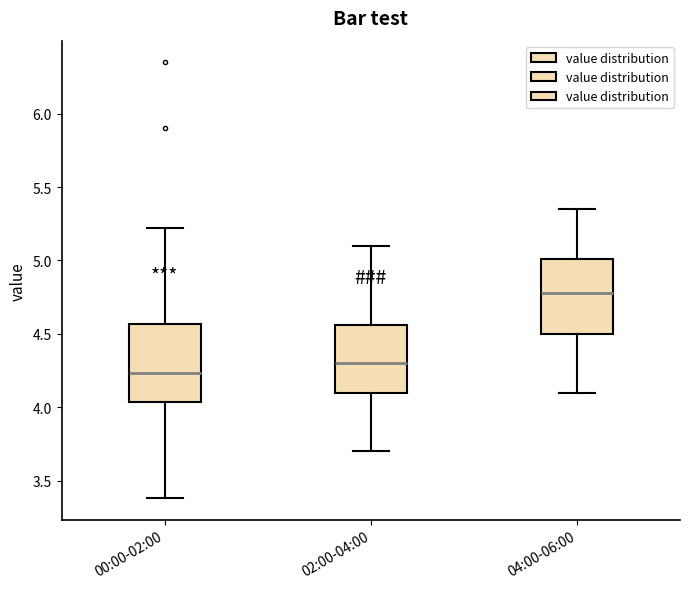

Reading left to right, transcribe this box plot: for each box, give where its median line is, the range the box spans, and where its two whiskers end, as read against the y-axis. The values are not printed on the chart, so give them approximately, as read against the axis.

00:00-02:00: median 4.25, box 4.05 to 4.55, whiskers 3.40 to 5.20
02:00-04:00: median 4.30, box 4.10 to 4.55, whiskers 3.70 to 5.10
04:00-06:00: median 4.80, box 4.50 to 5.00, whiskers 4.10 to 5.35